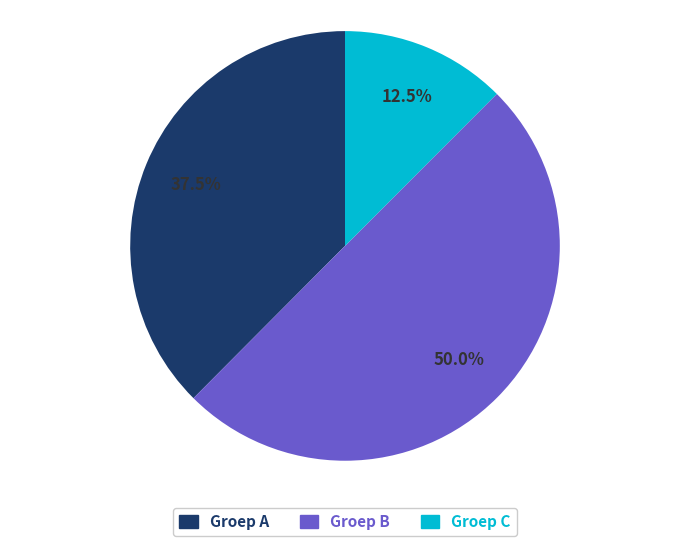

Is the sum of Groep B and Groep A greater than half?

Yes